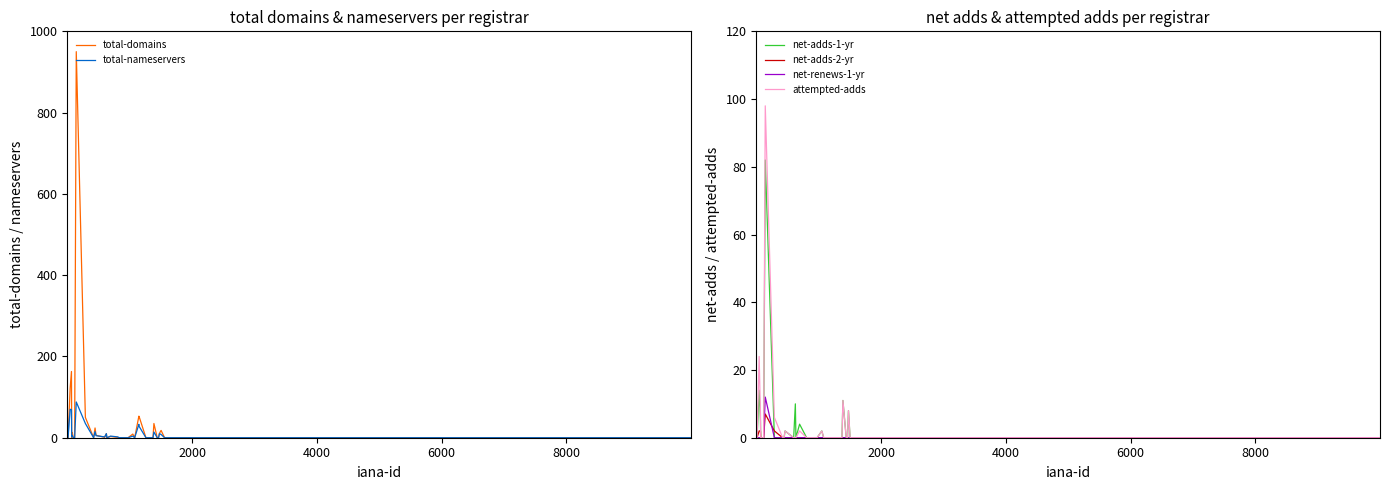

How many lines are shown in the chart?

6